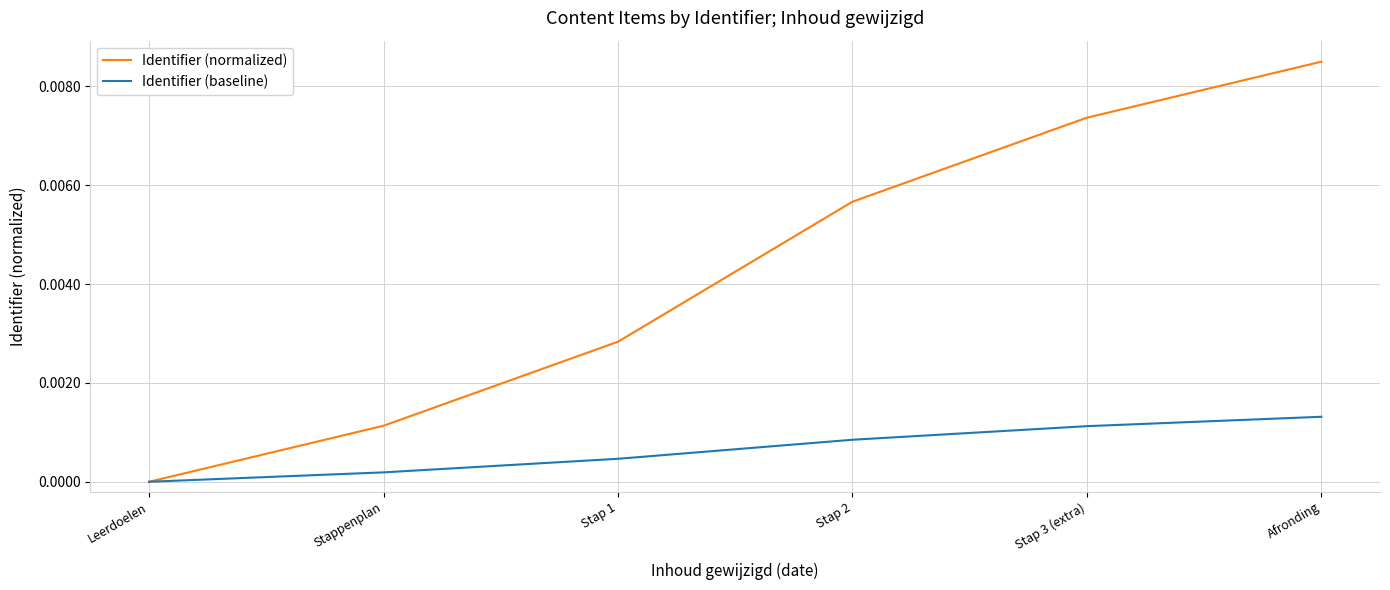

What position from the right is Stap 1?

4